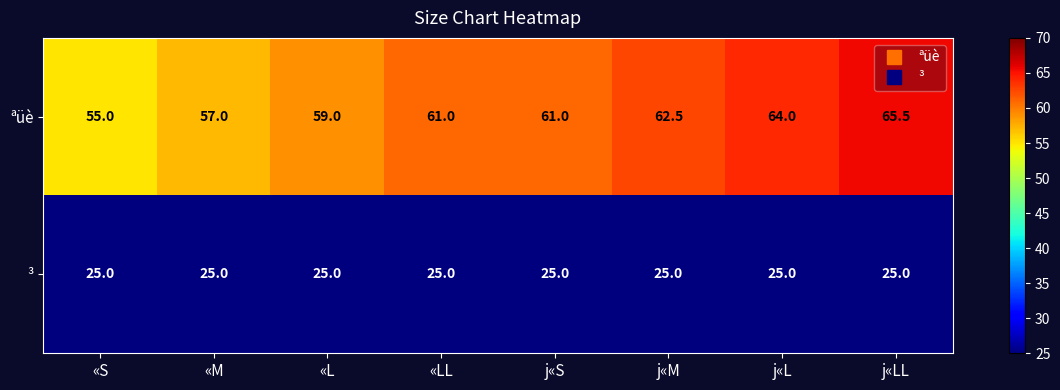

The ³ series shows 25.0 at j«S. True or false?

True